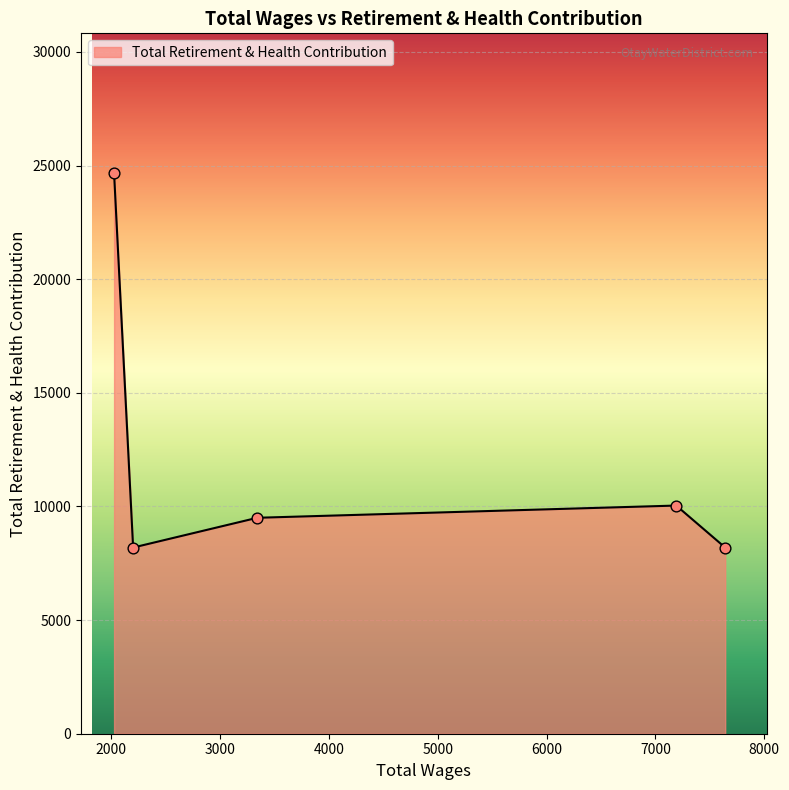

True or false: there are more than 1 points higher than both neighbors.

False